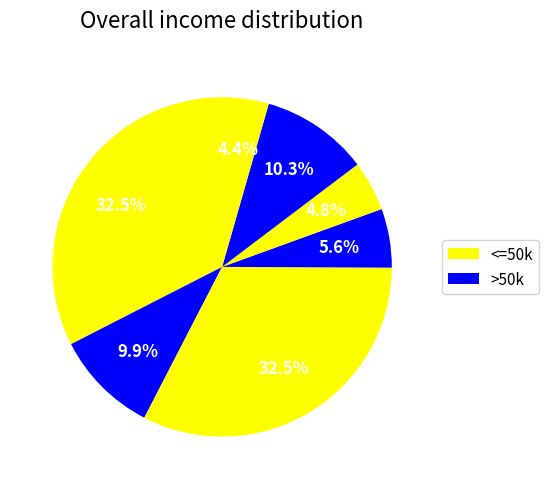

Count the number of slices in the pie.

7